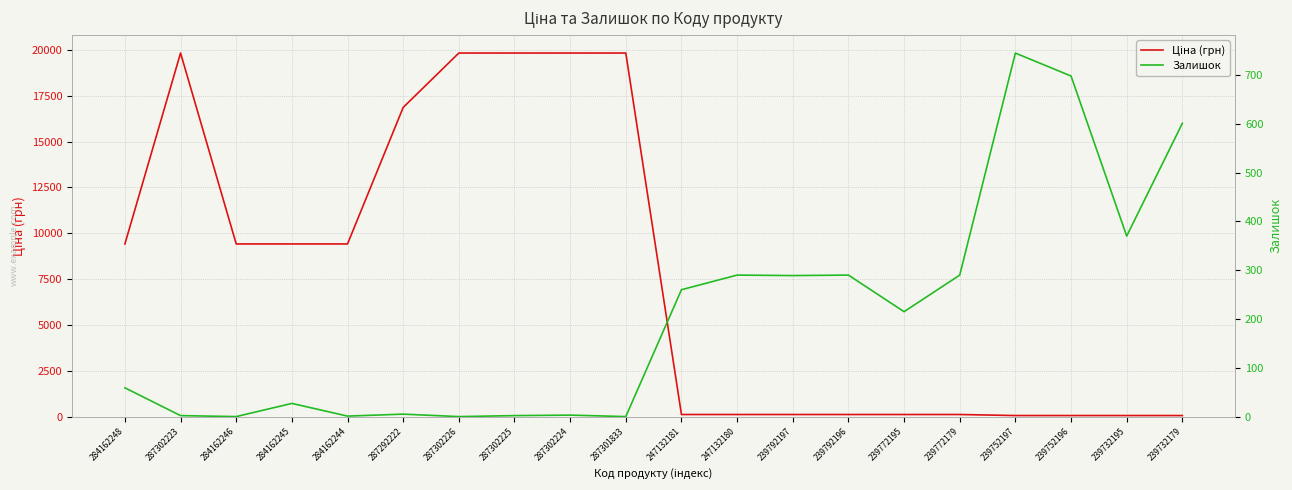

What are all the series names shown in the legend?

Ціна (грн), Залишок